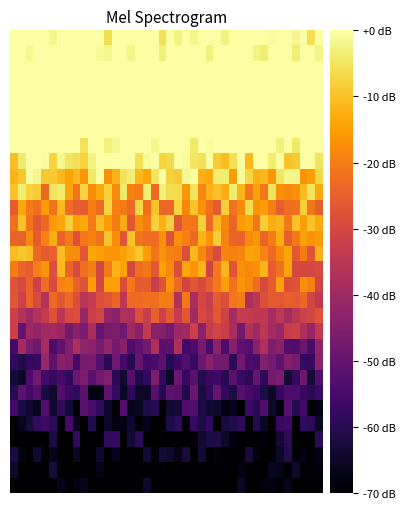

At which category is the sum across all series the highest?

6